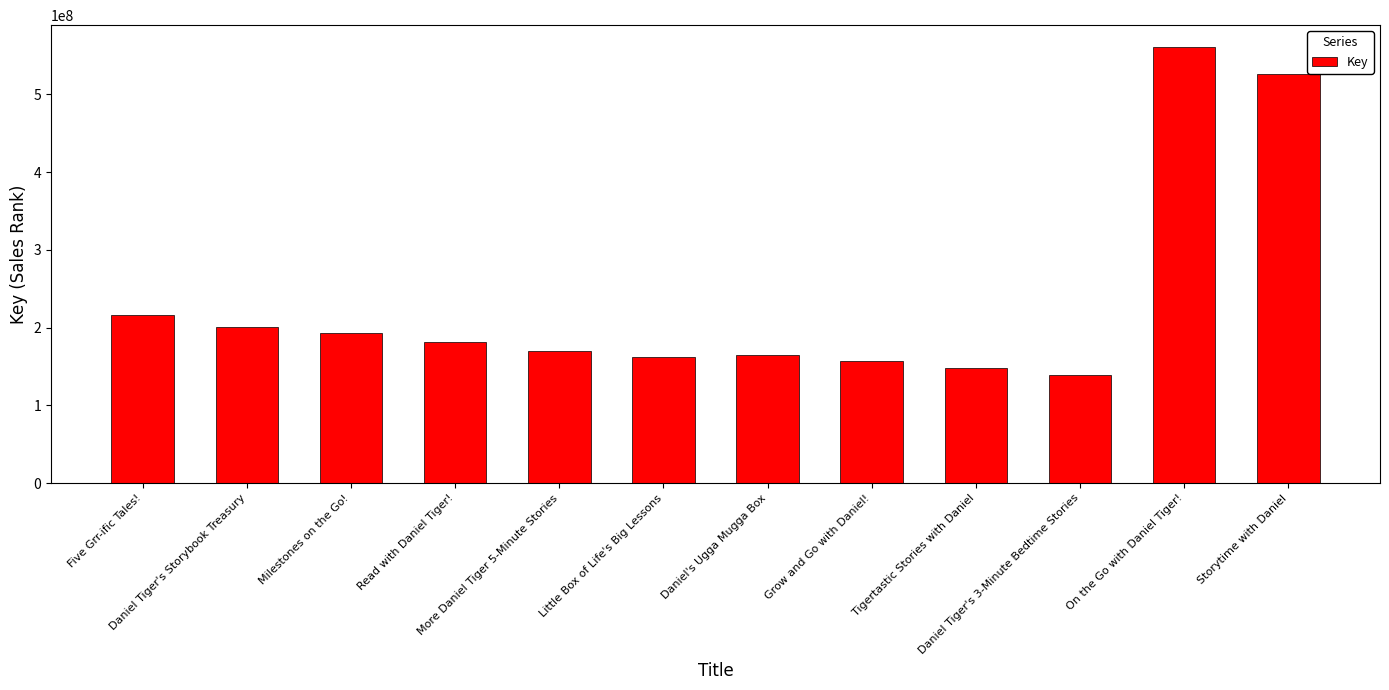

What is the sum of the values at Daniel's Ugga Mugga Box and Daniel Tiger's Storybook Treasury?

365426704